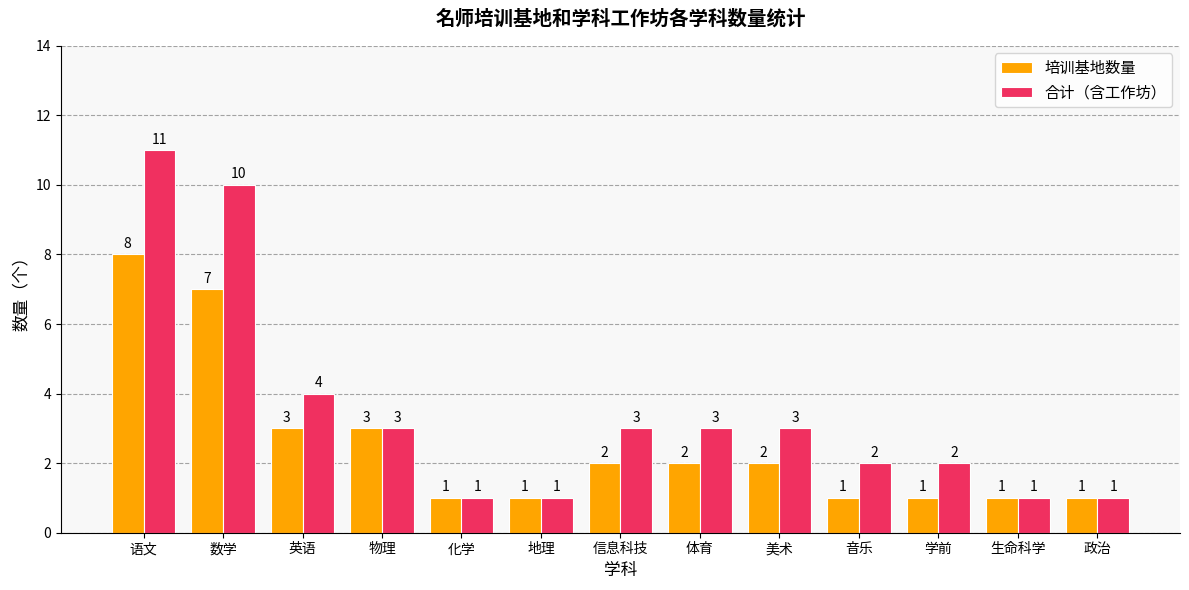

Which series has the largest range (max minus min)?

合计（含工作坊）